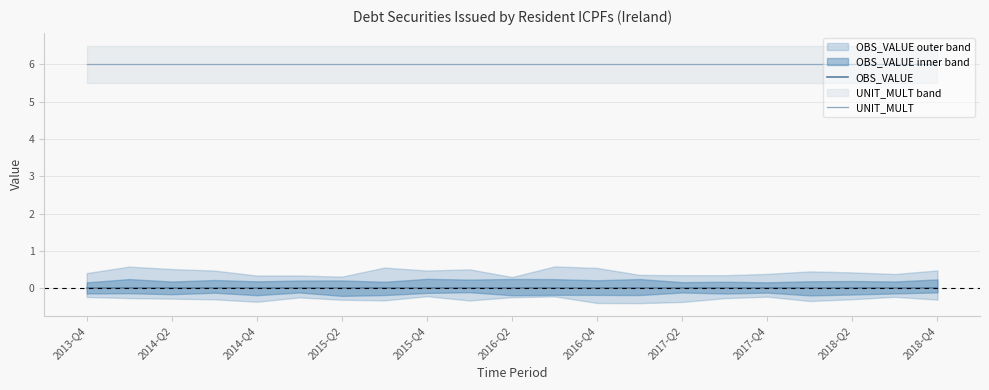

What are all the series names shown in the legend?

OBS_VALUE, UNIT_MULT